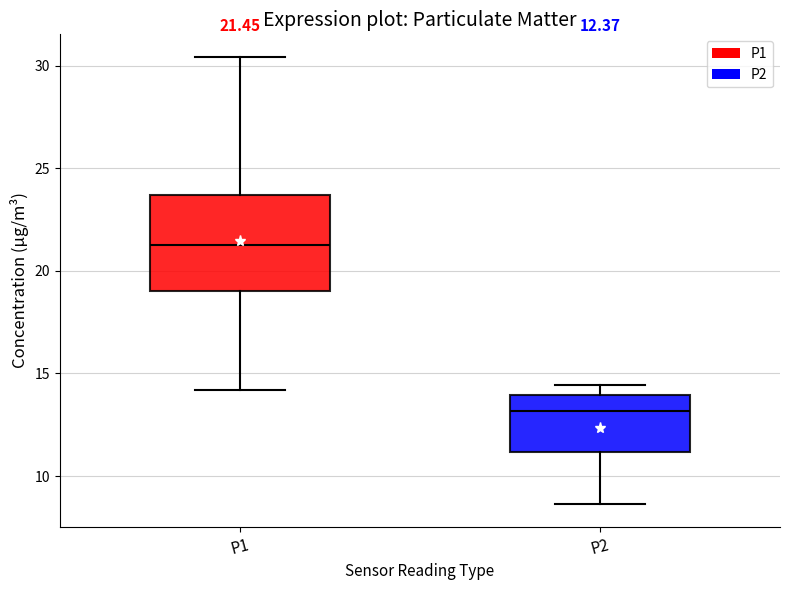

Which box's median line is the highest?

P1